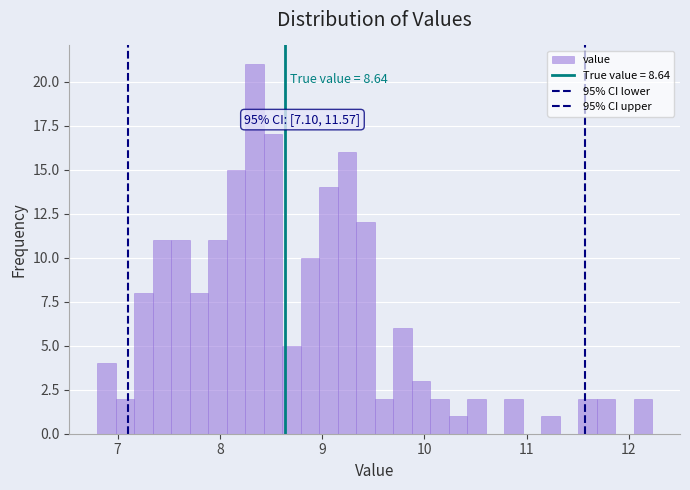

Read against the x-axis, roughly where is the centre of the tallest bar?

8.3